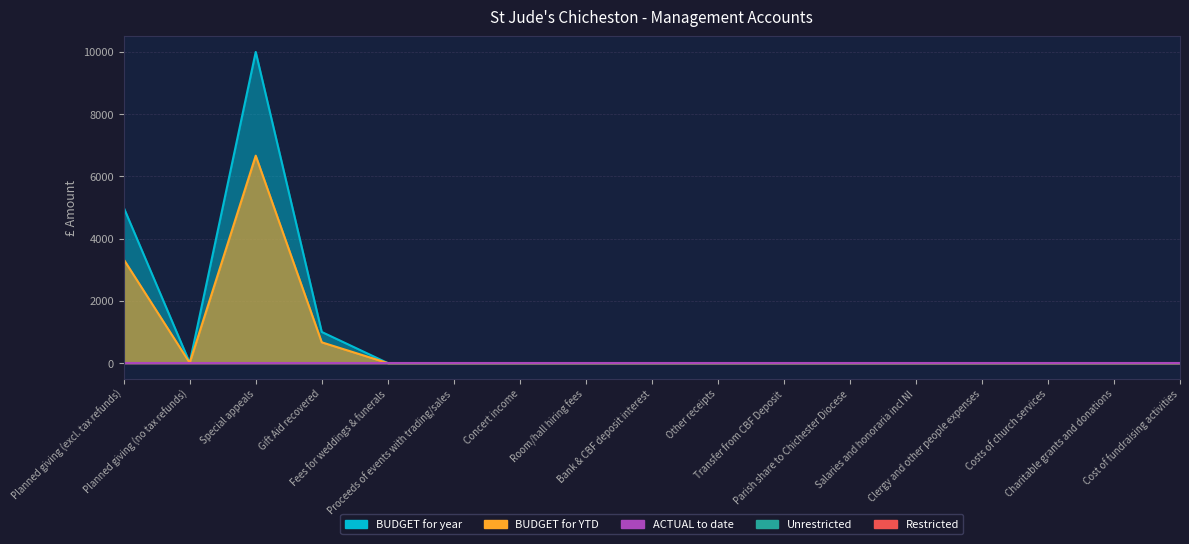

The ACTUAL to date series shows 0.0 at Cost of fundraising activities. True or false?

True